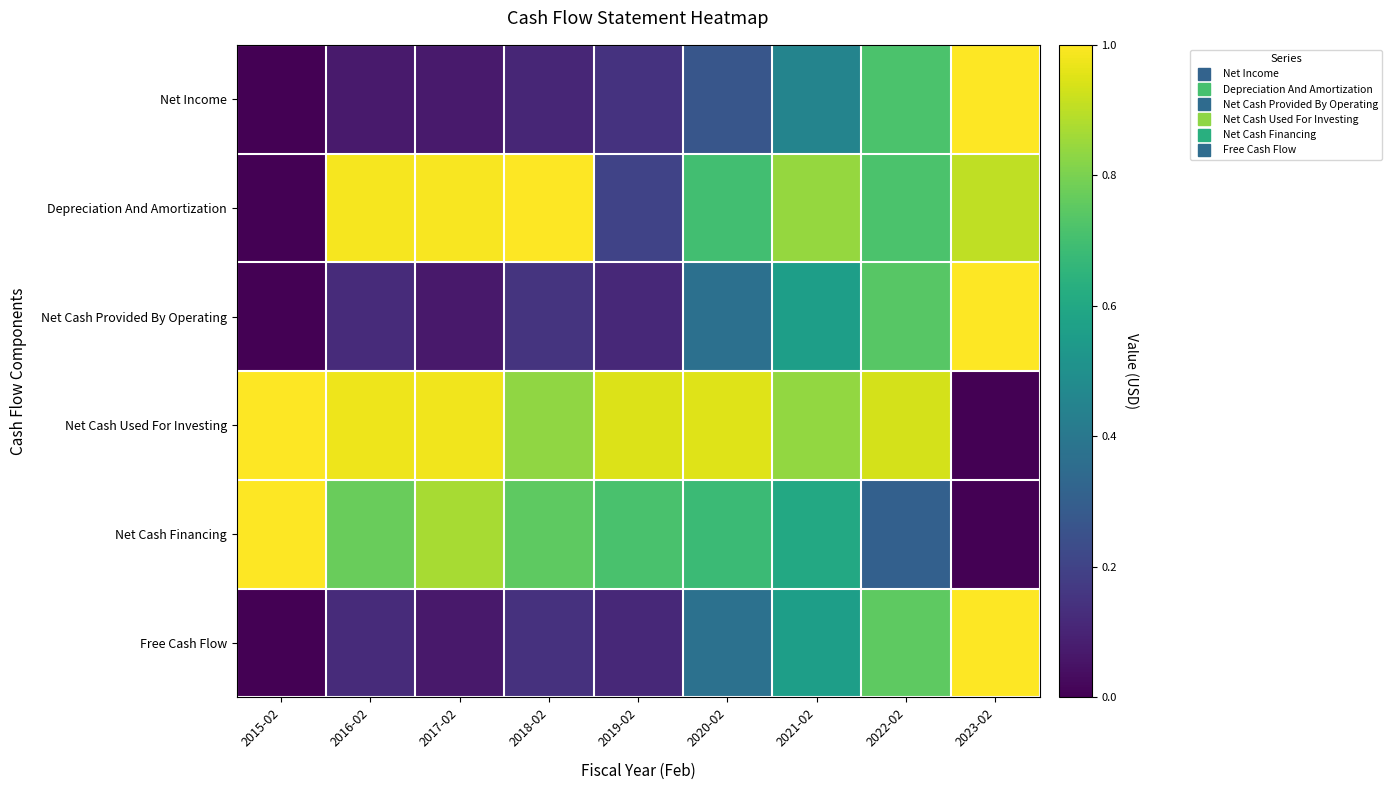

What is the total value across all series at 2022-02?

4.2